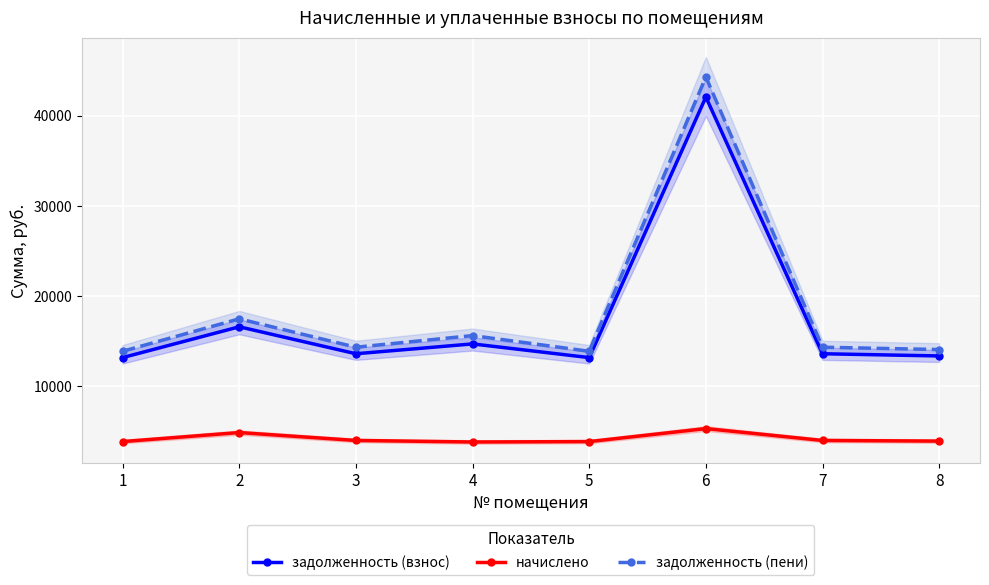

What is the difference between the second highest and minimum values in the задолженность (взнос) series?

3414.6